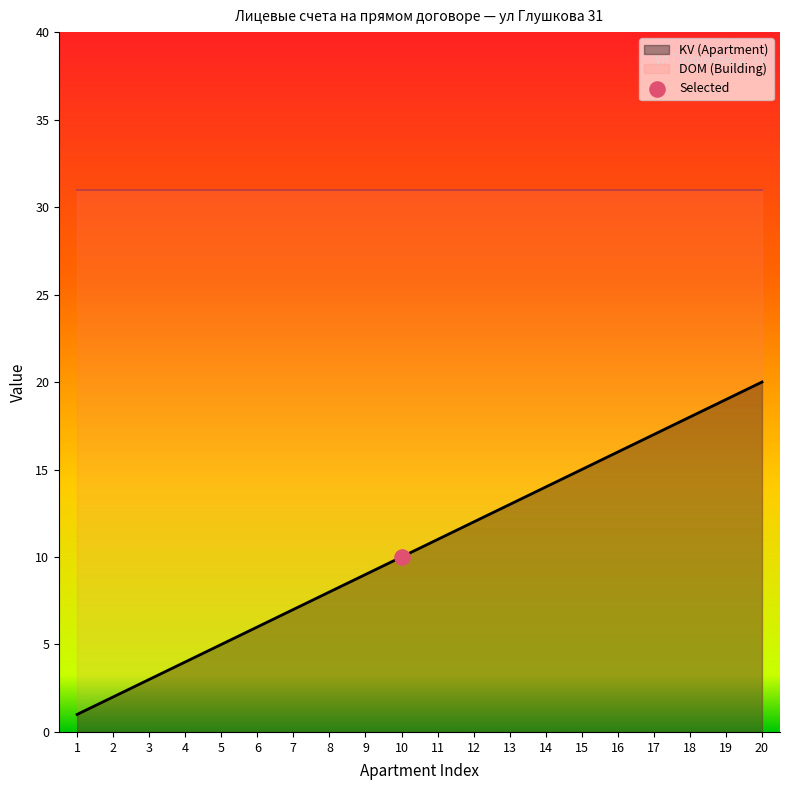

What is the ratio of the value at 11 to the value at 9?

1.2